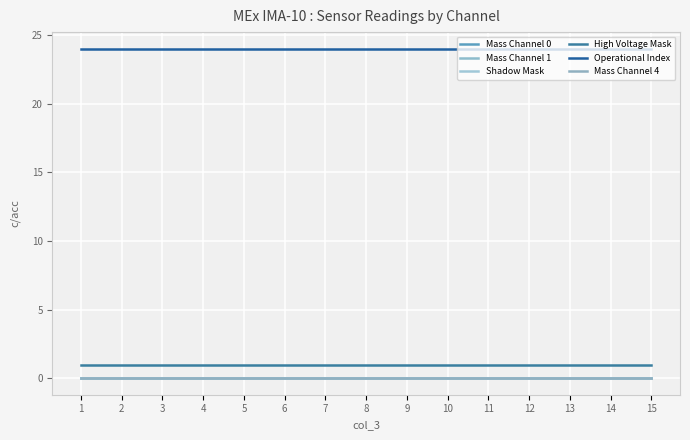

True or false: Mass Channel 1 and Mass Channel 4 intersect in this chart.

False